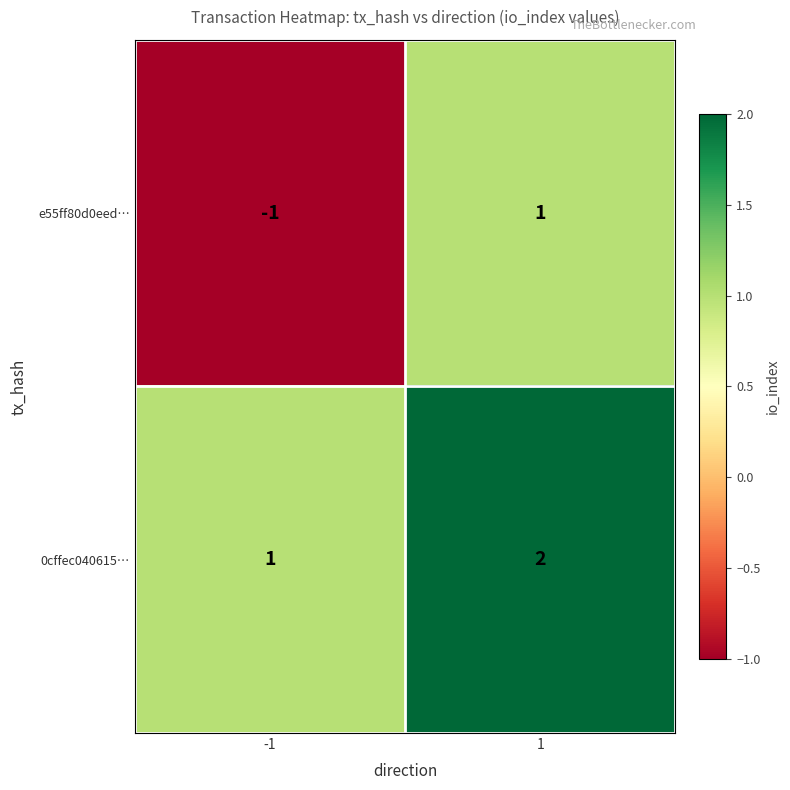

Which series has the largest range (max minus min)?

e55ff80d0eed…